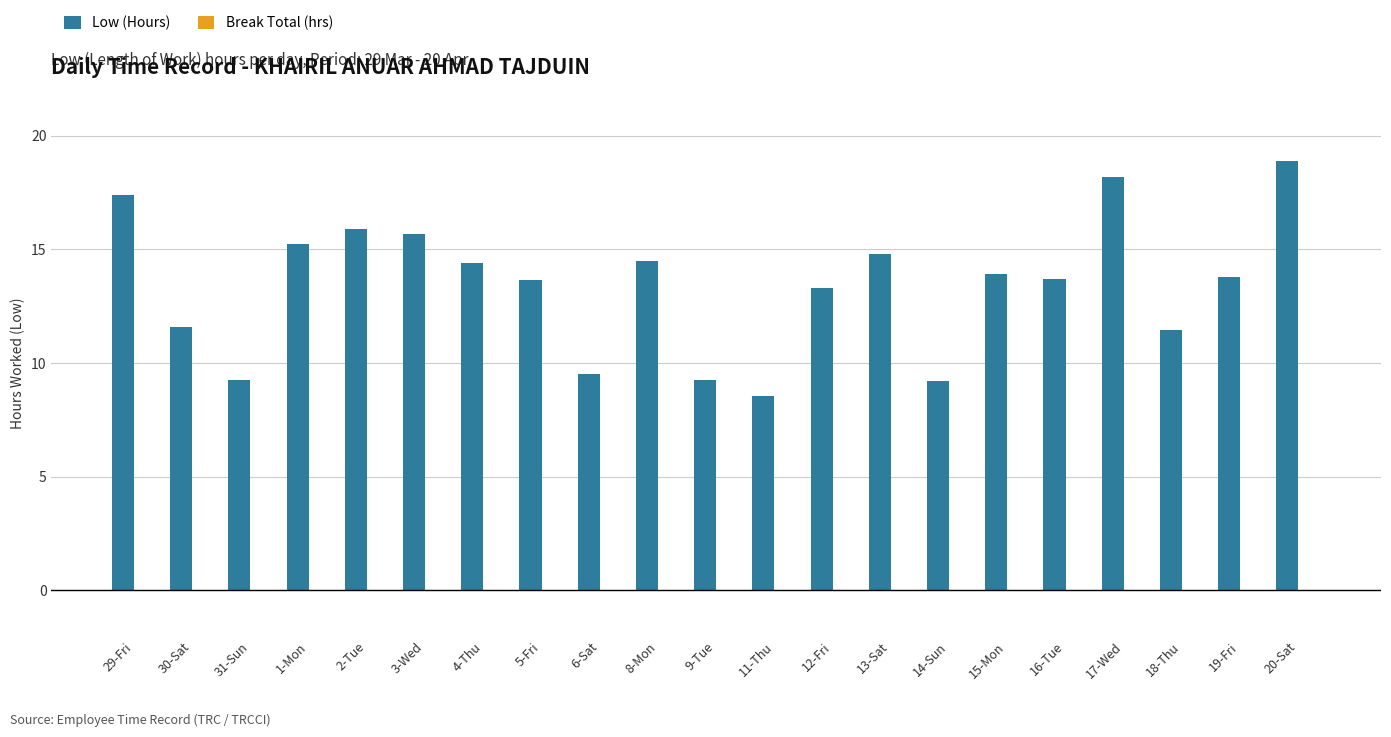

What is the label of the 7th bar from the left?

4-Thu